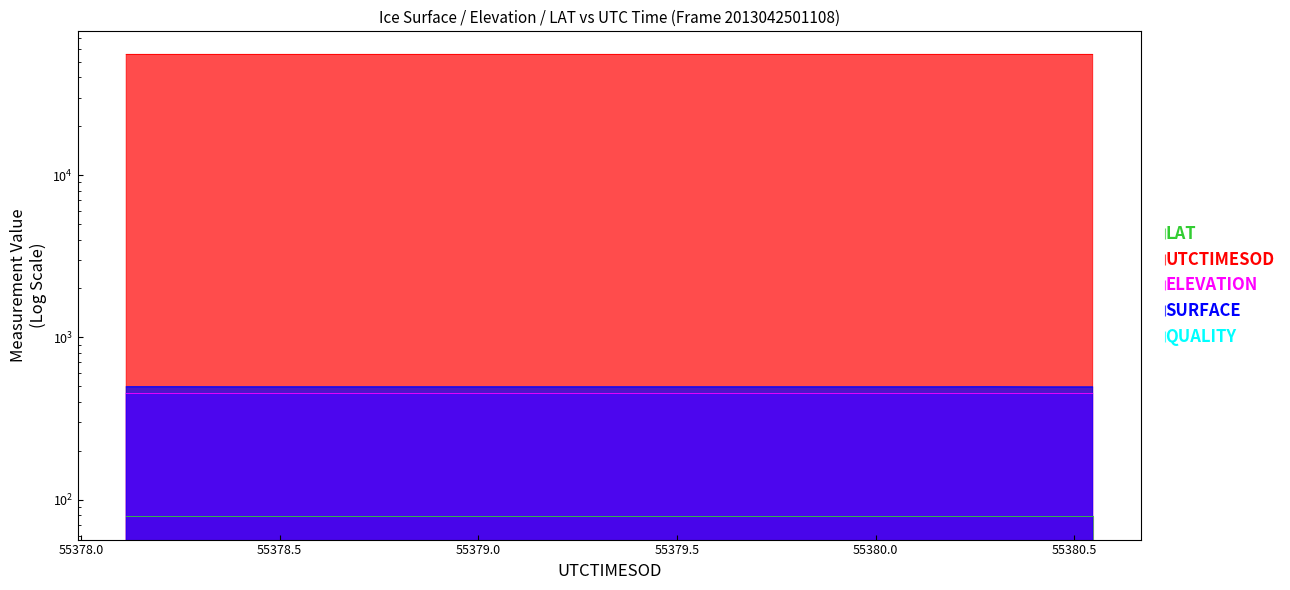

At how many categories does at least one series exceed 38637?

20